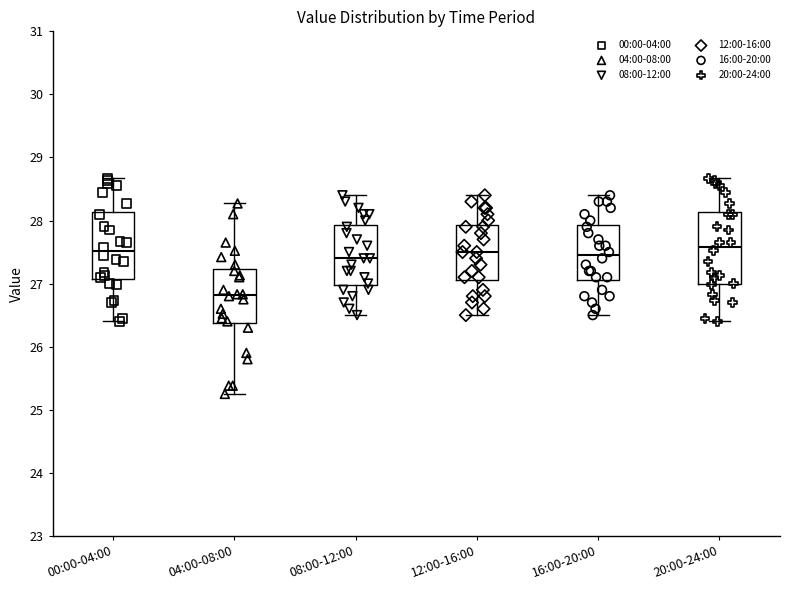

Where is the lower edge of the box for 08:00-12:00 on the y-axis? The values are not printed on the chart, so give them approximately, as read against the axis.

27.0